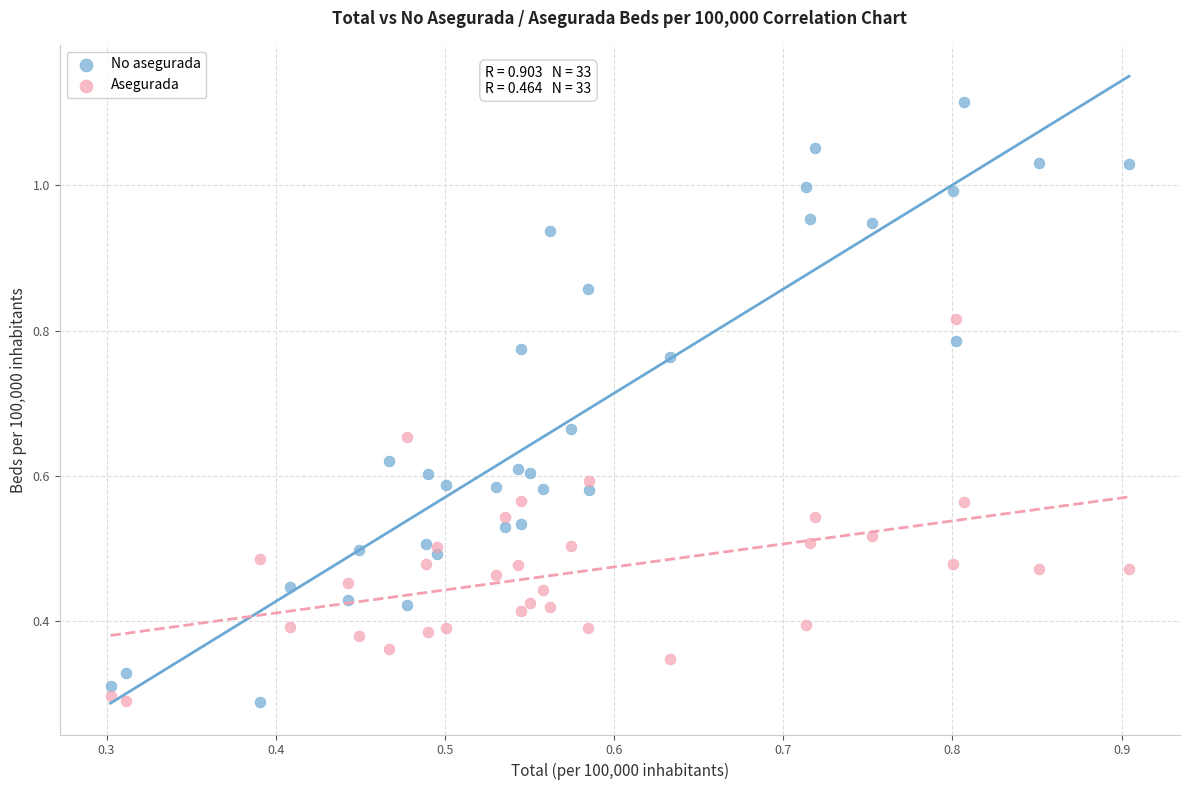

Which series has the largest Y range (max minus min)?

No asegurada